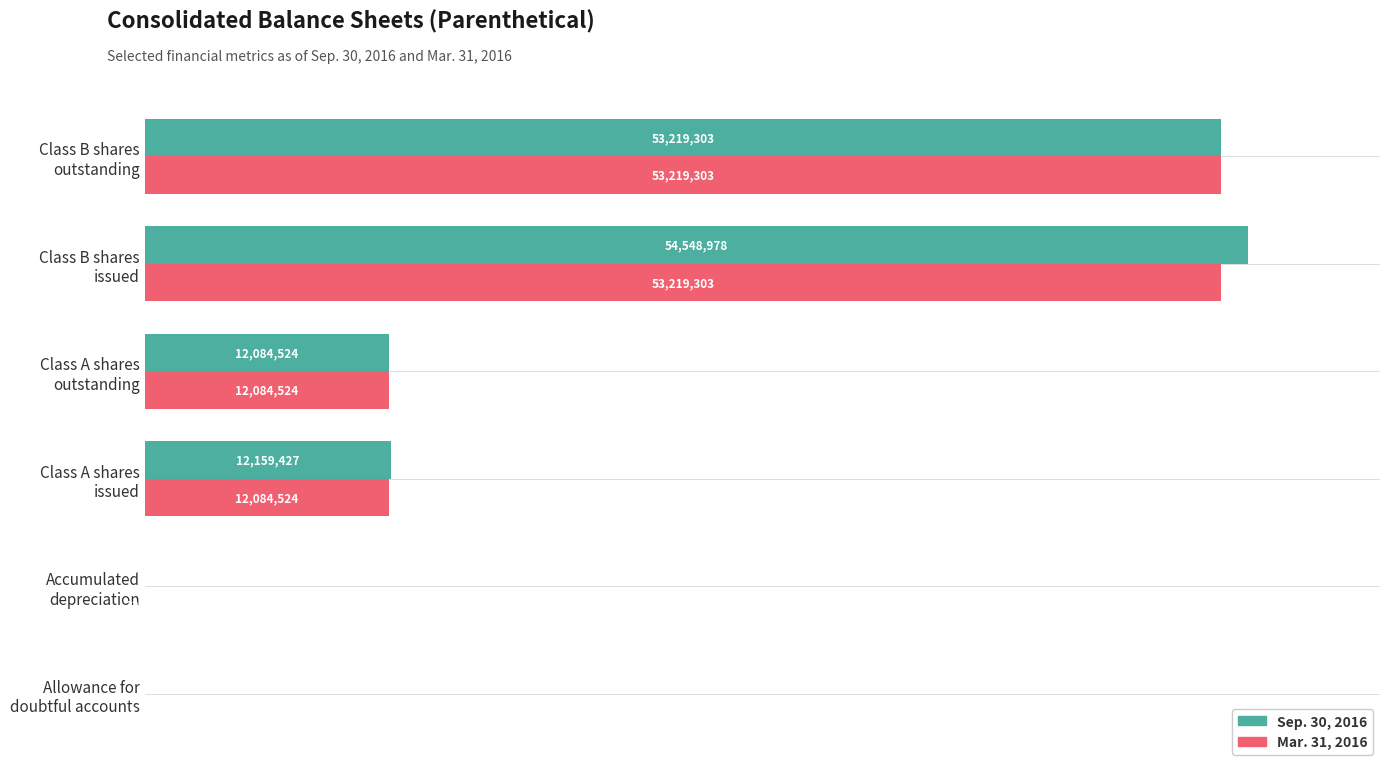

Which series has the largest total across all categories?

Sep. 30, 2016